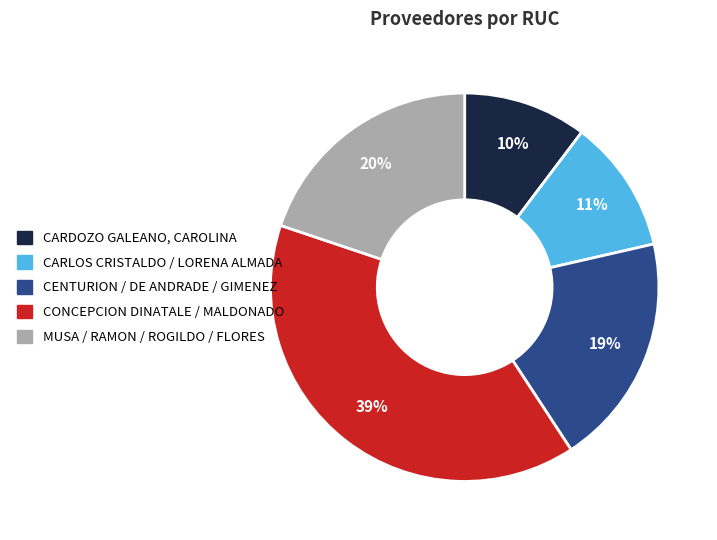

Is there a majority slice in this chart?

No